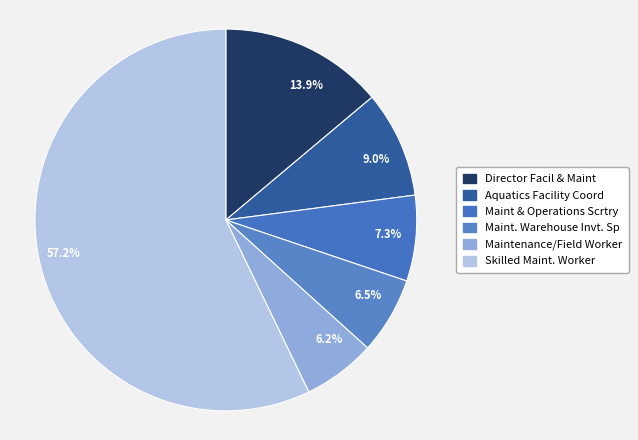

What percentage is the Director Facil & Maint slice, to the nearest percent?

14%